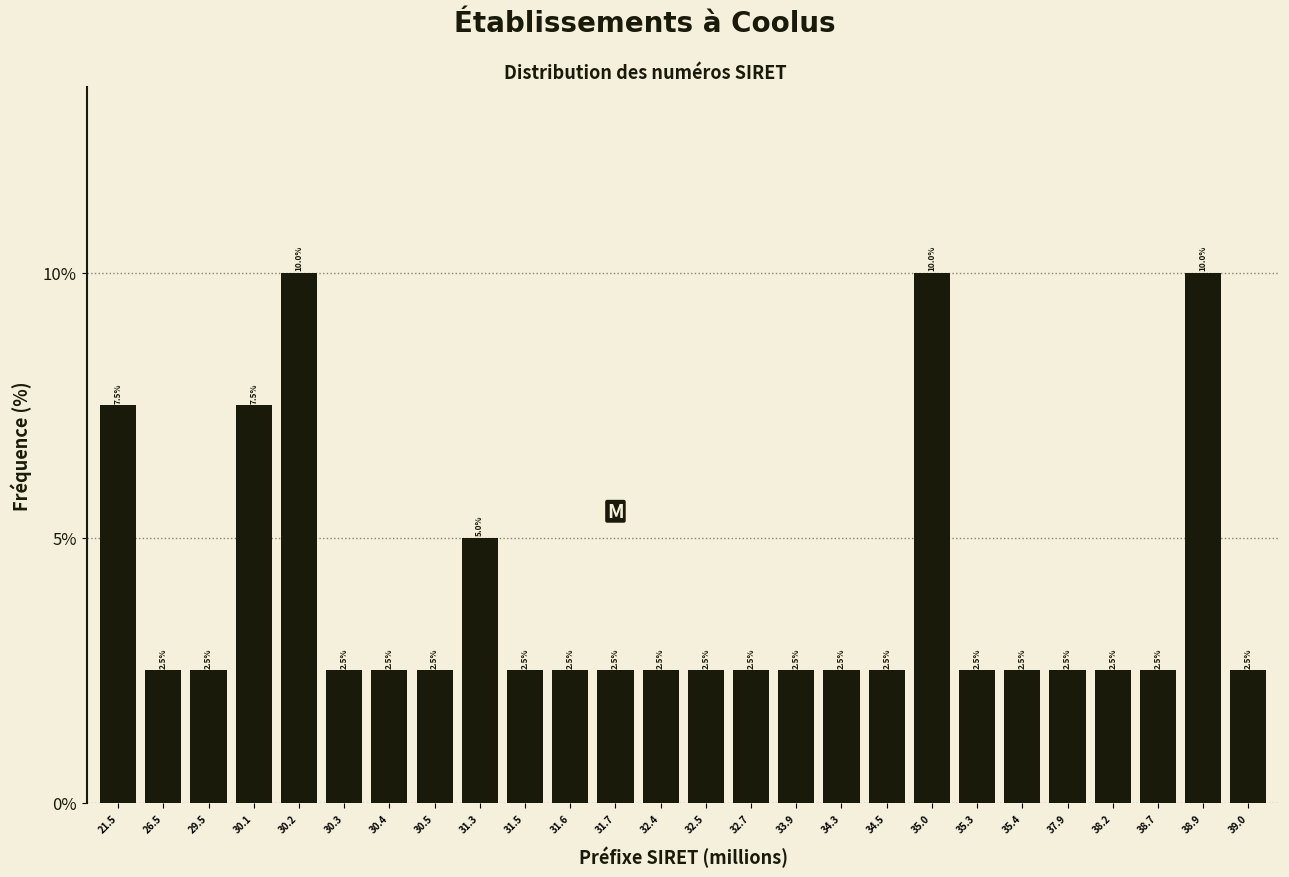

Reading right to left, what are all the values shown in this chart?

2.5	10.0	2.5	2.5	2.5	2.5	2.5	10.0	2.5	2.5	2.5	2.5	2.5	2.5	2.5	2.5	2.5	5.0	2.5	2.5	2.5	10.0	7.5	2.5	2.5	7.5